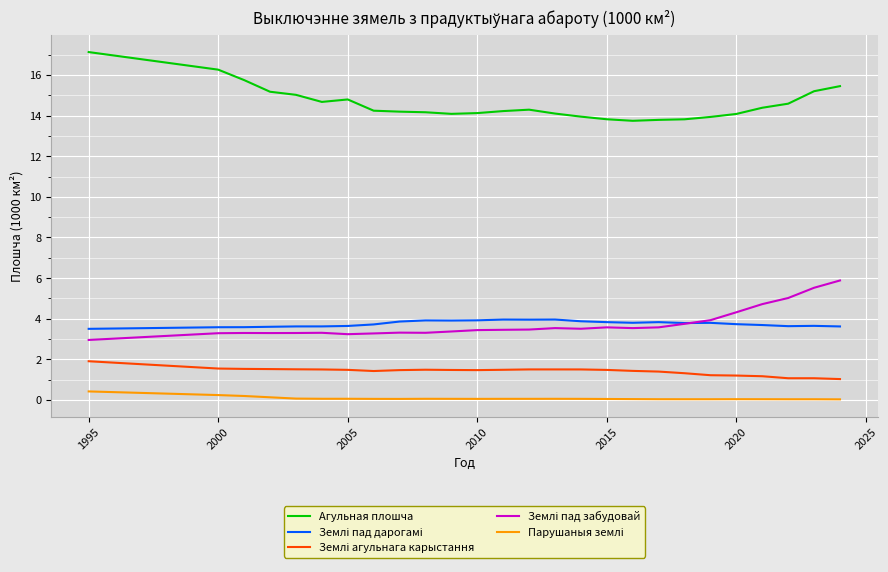

Which series has the largest total across all categories?

Агульная плошча